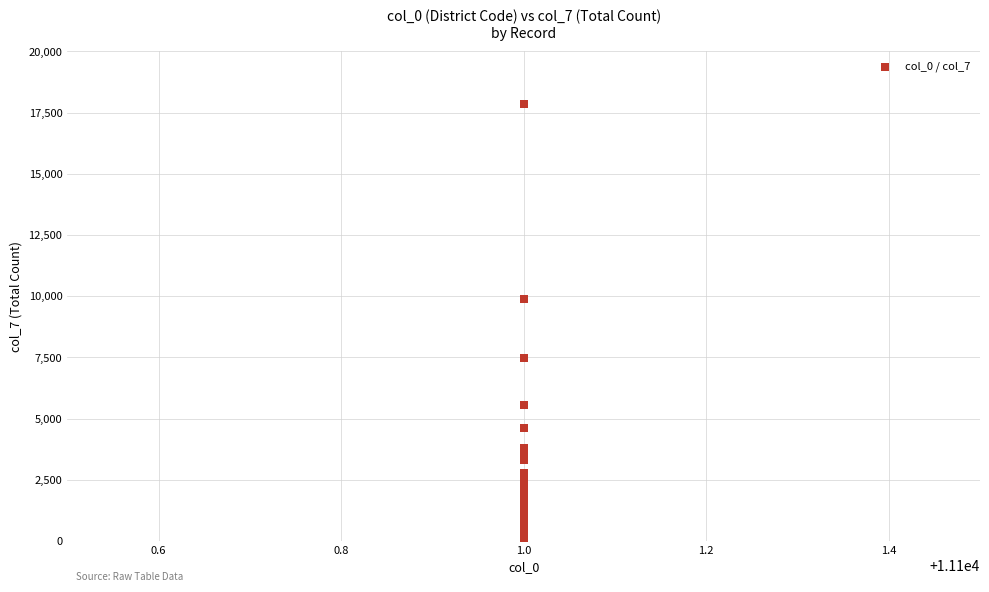

What Y value in the scatter plot is closest to 8931?

9903